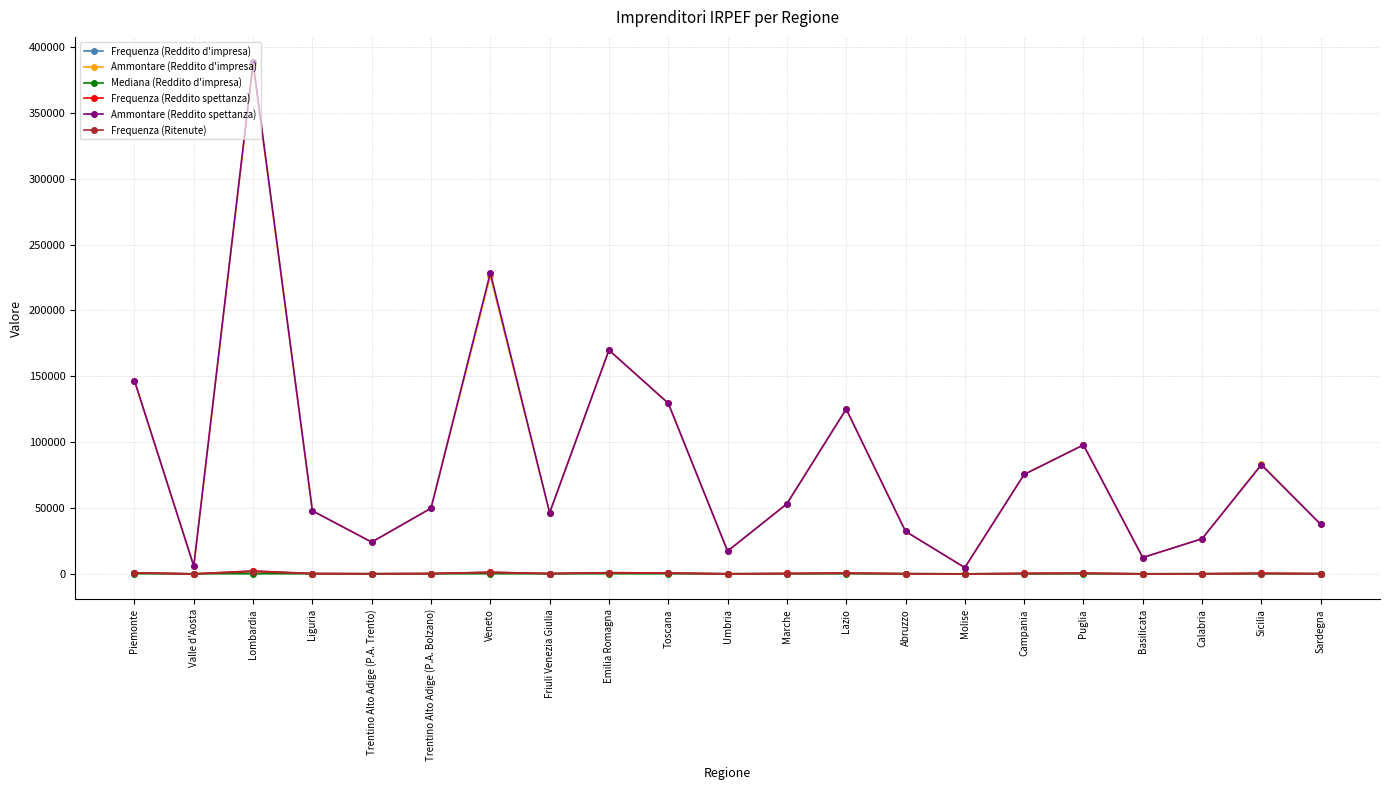

What is the sum of all Mediana (Reddito d'impresa) values?

2796.7